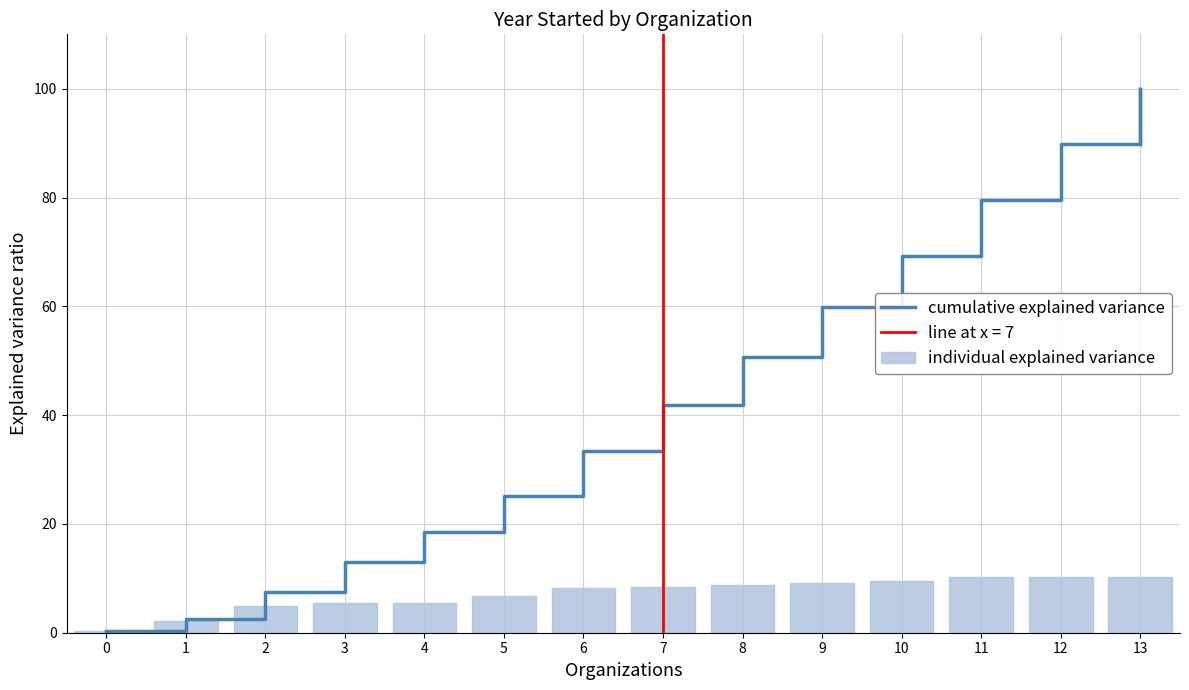

Reading right to left, what are all the values shown in this chart?

cumulative explained variance: 13=100.0	12=89.8	11=79.6	10=69.3	9=59.9	8=50.6	7=41.9	6=33.4	5=25.2	4=18.5	3=13.0	2=7.5	1=2.5	0=0.2
individual explained variance: 13=10.2	12=10.2	11=10.2	10=9.5	9=9.2	8=8.7	7=8.5	6=8.2	5=6.7	4=5.5	3=5.5	2=5.0	1=2.2	0=0.2